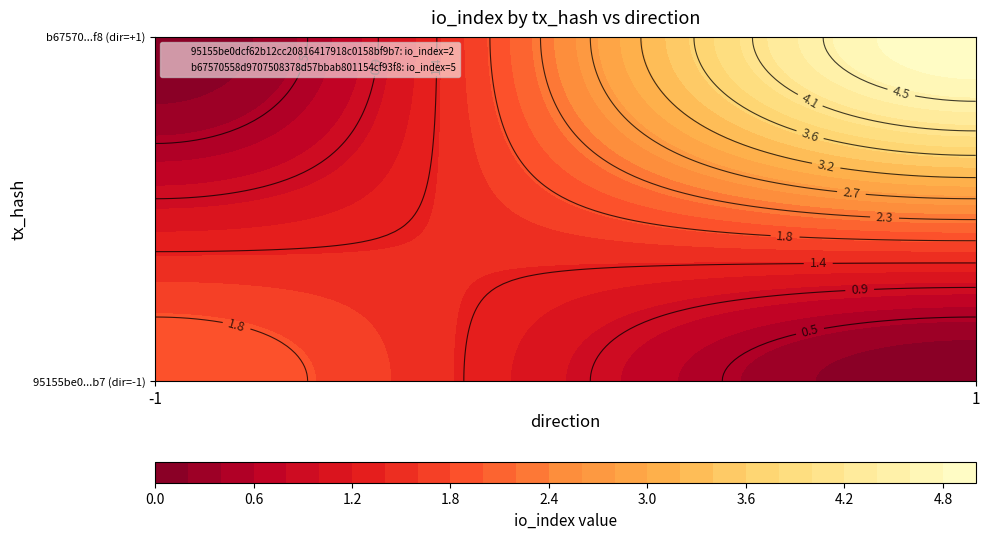

At valid_mainchain, list the series in order from smallest to largest.

95155be0dcf62b12cc20816417918c0158bf9b7, b67570558d9707508378d57bbab801154cf93f8